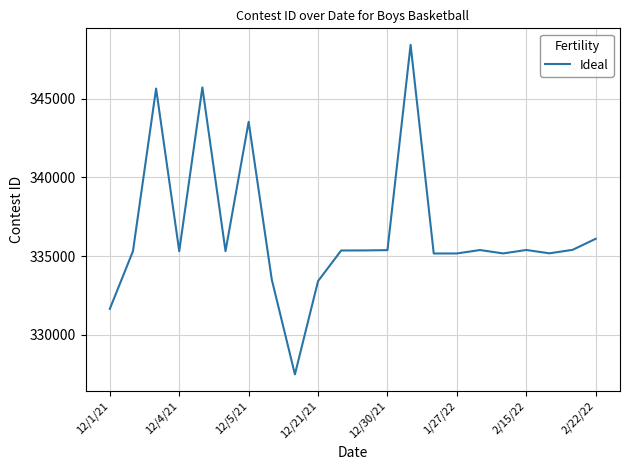

What is the minimum value shown in the chart?

327483